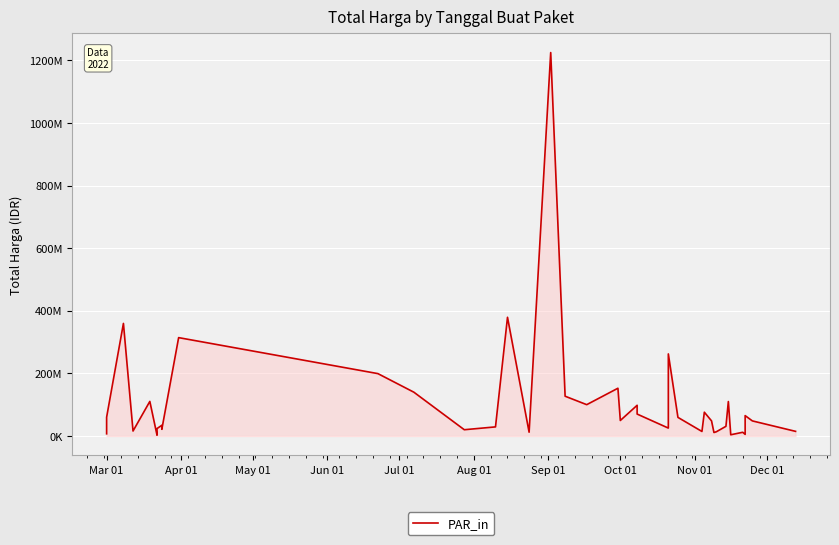

The value at Oct 01 is 14736079. True or false?

False